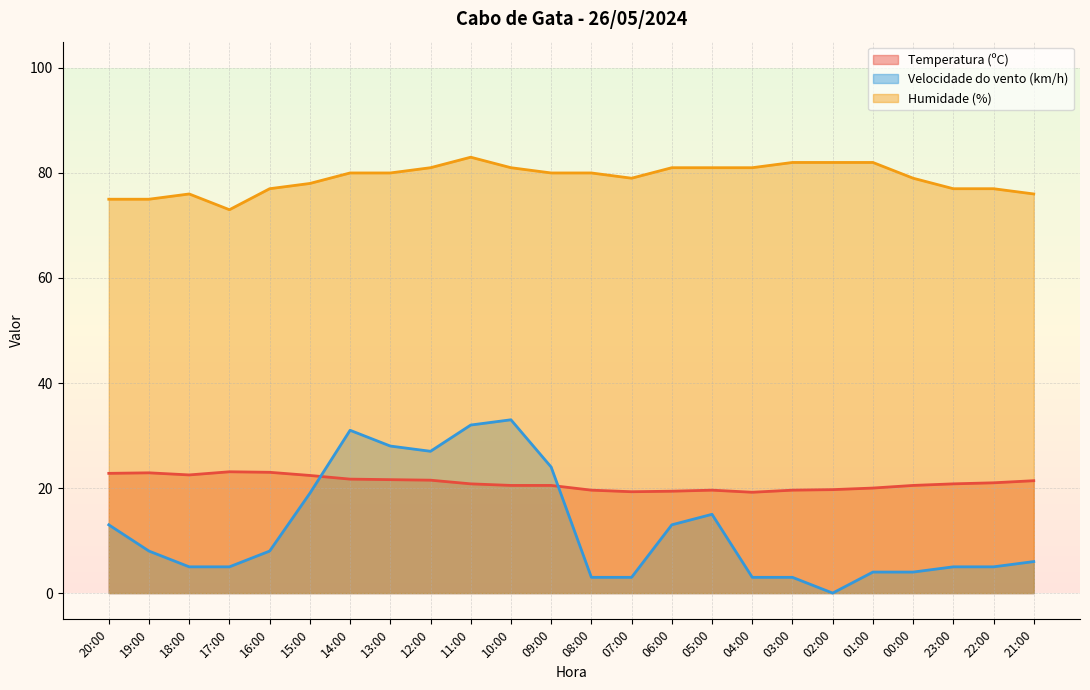

At which category is the sum across all series the highest?

11:00